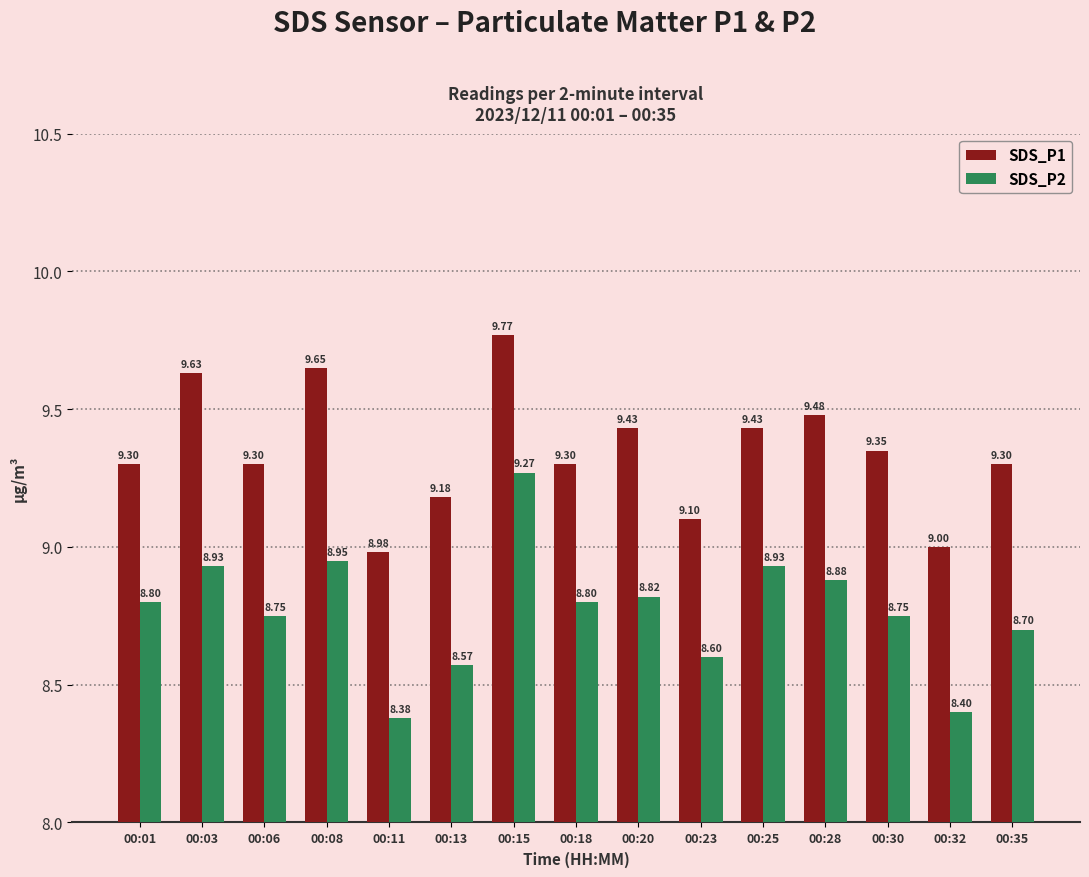

How many series are shown in this chart?

2